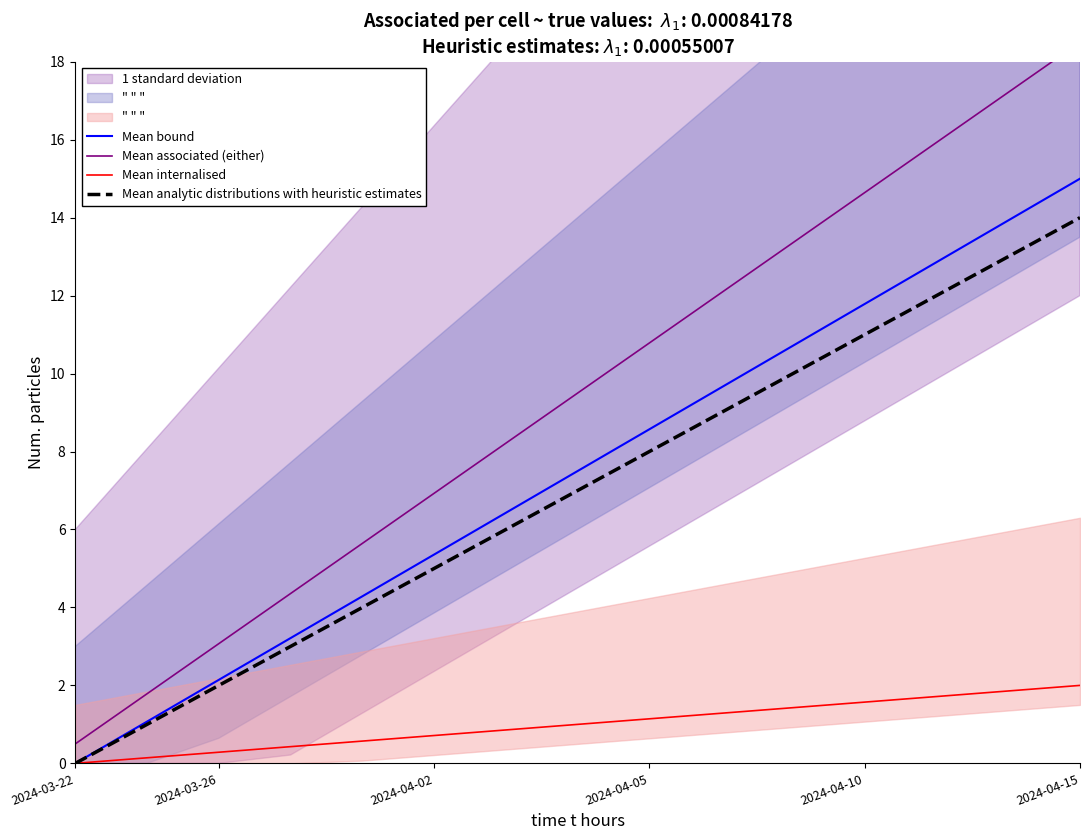

How many lines are shown in the chart?

4